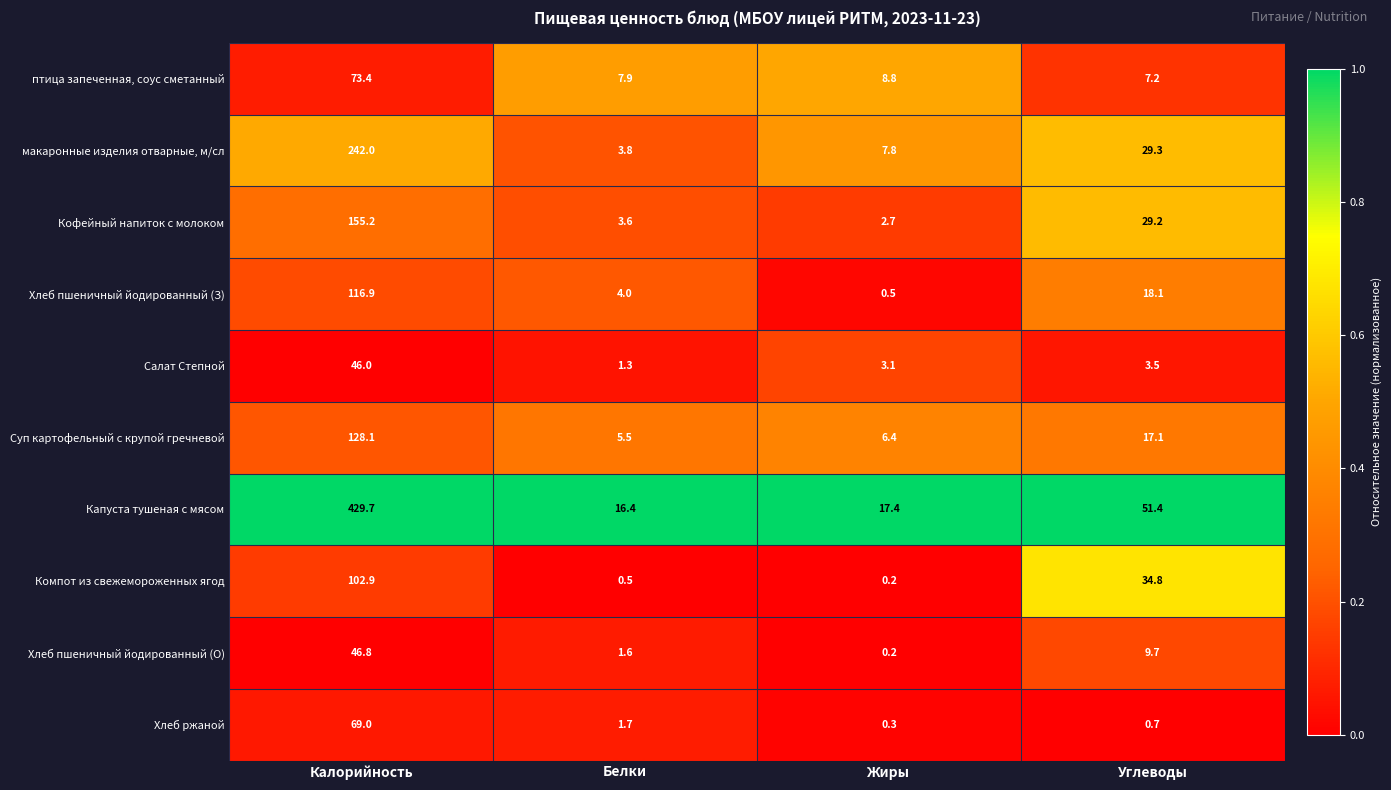

What is the average value of the Хлеб пшеничный йодированный (З) series?

34.9